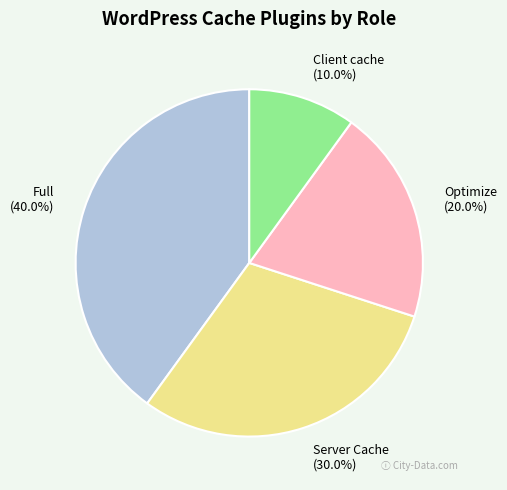

Count the number of slices in the pie.

4